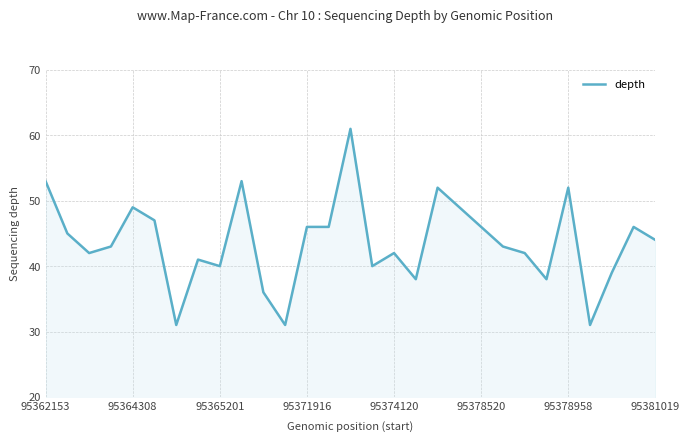

What is the maximum value shown in the chart?

61